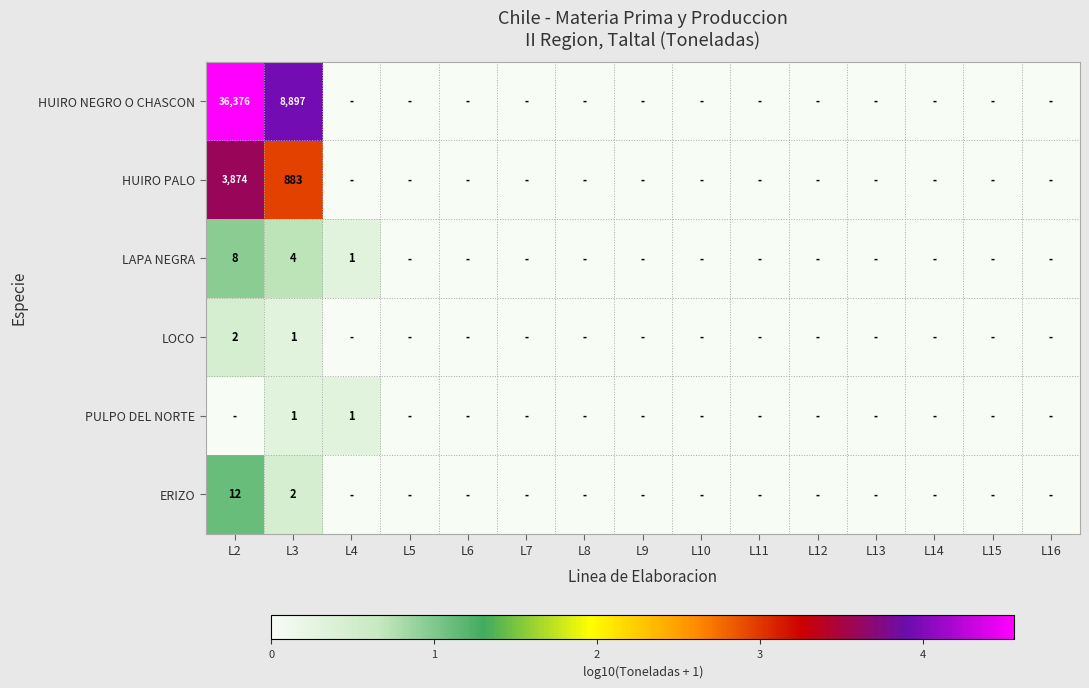

What is the spread (max minus min) of values at L3?

8896